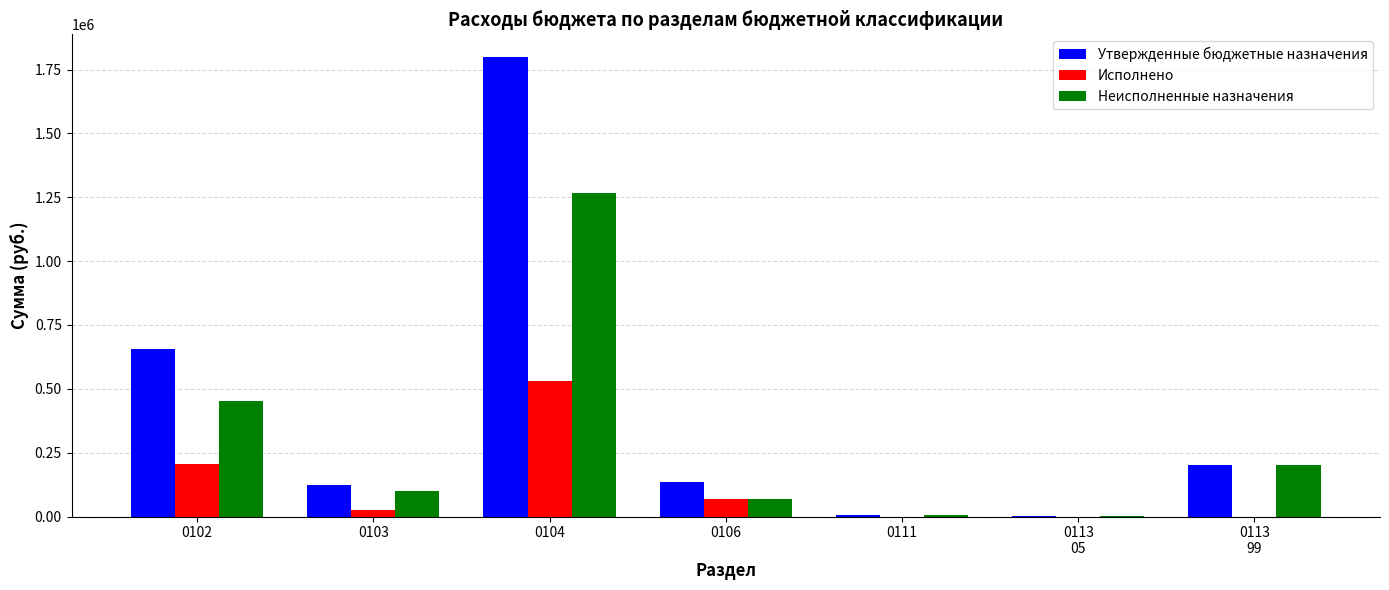

Is it true that Утвержденные бюджетные назначения equals 310956.1 at 0113
99?

False